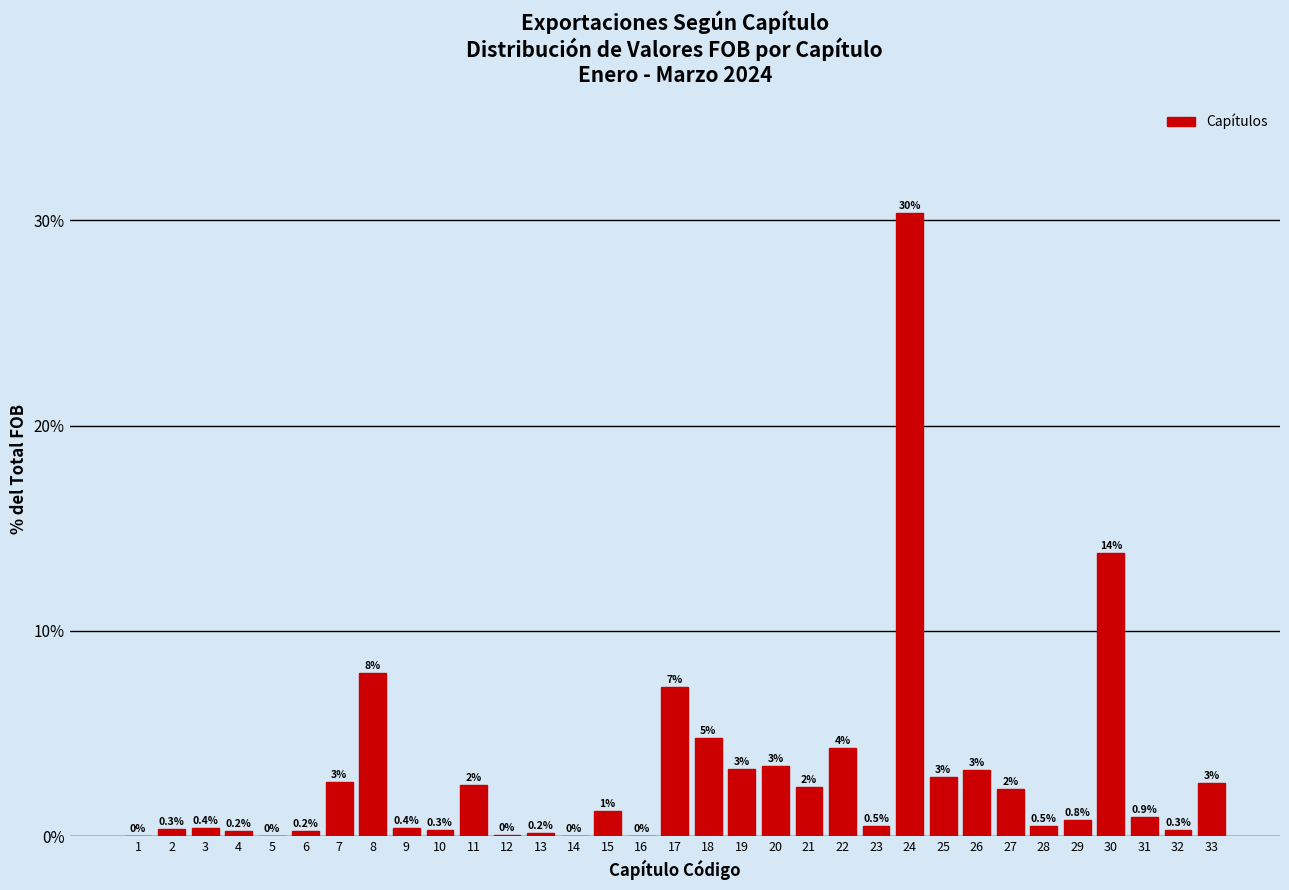

True or false: the data shows 4.5 at 33.

False